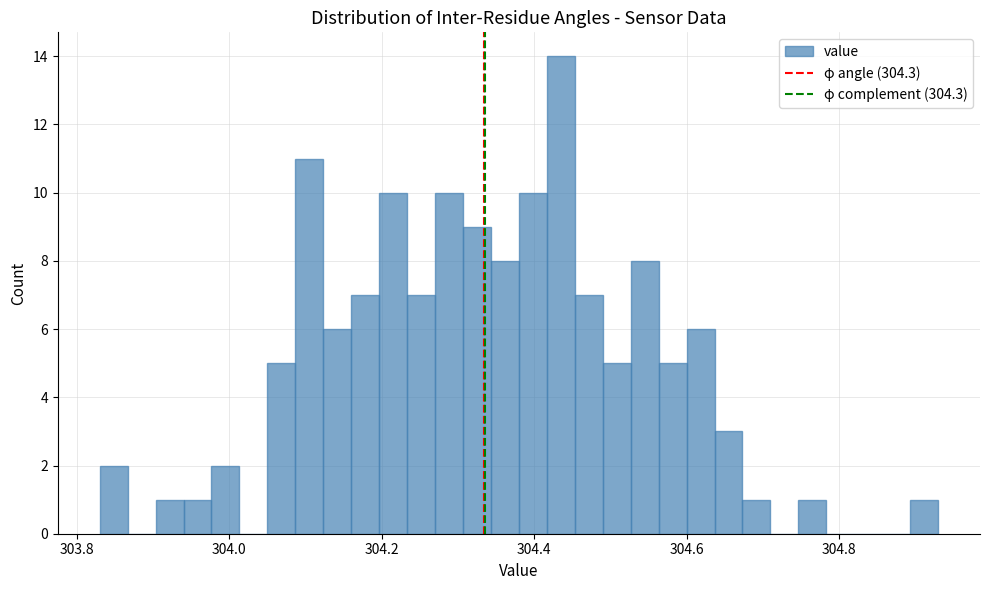

Read against the x-axis, roughly where is the centre of the tallest bar?

304.44